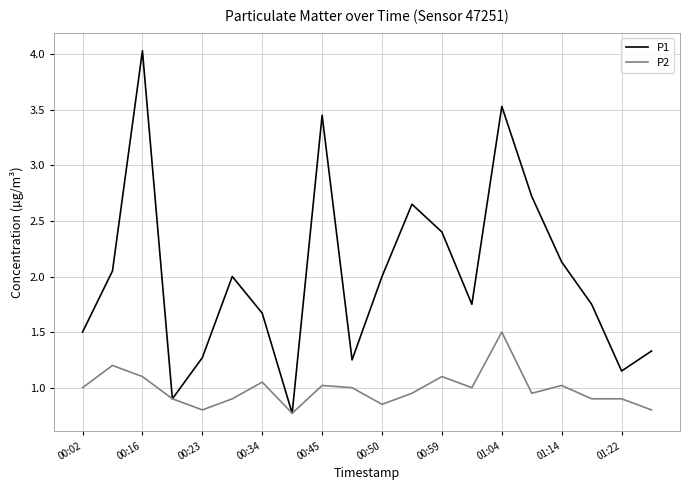

What is the sum of all P2 values?

19.7